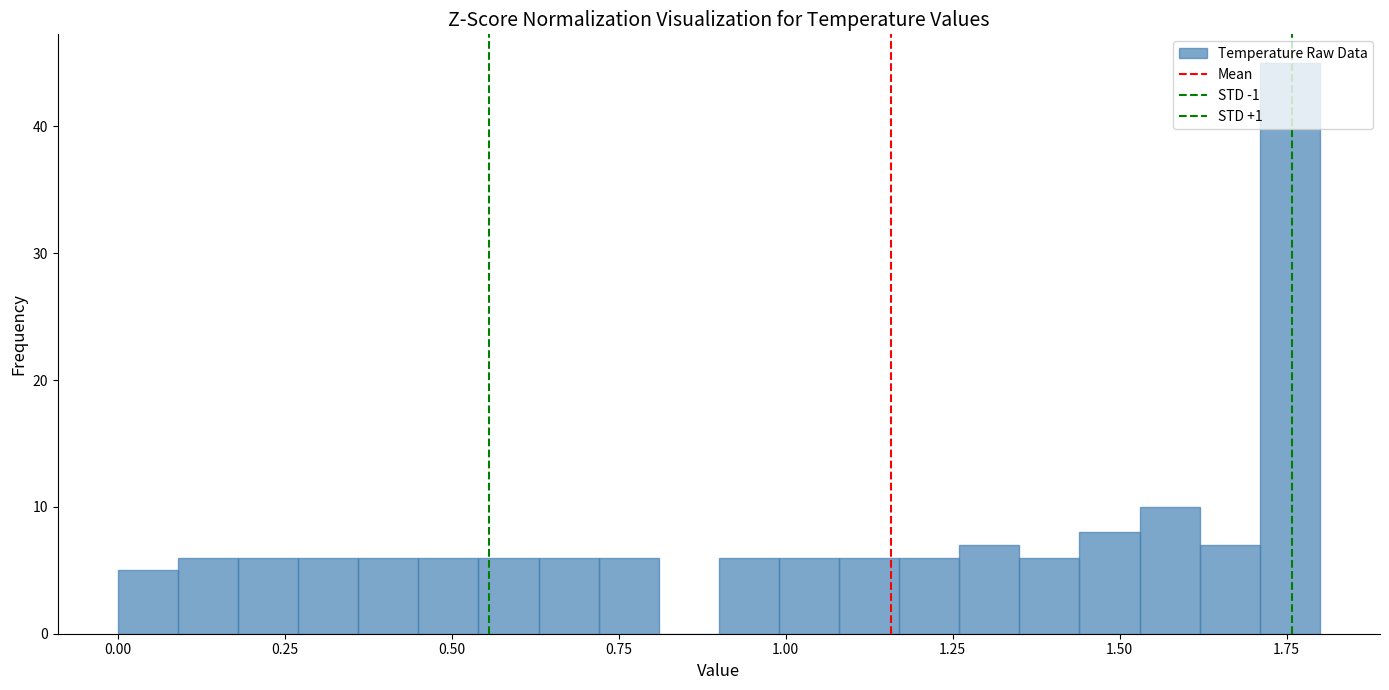

Read against the x-axis, roughly where is the centre of the tallest bar?

1.75